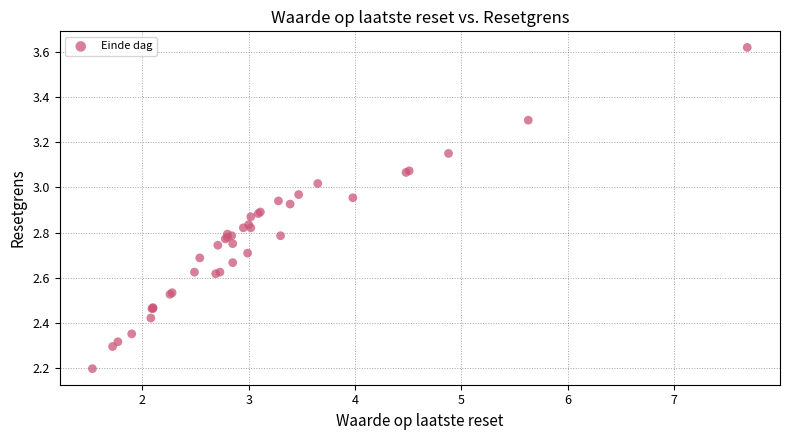

What Y value in the scatter plot is closest to 2?

2.2